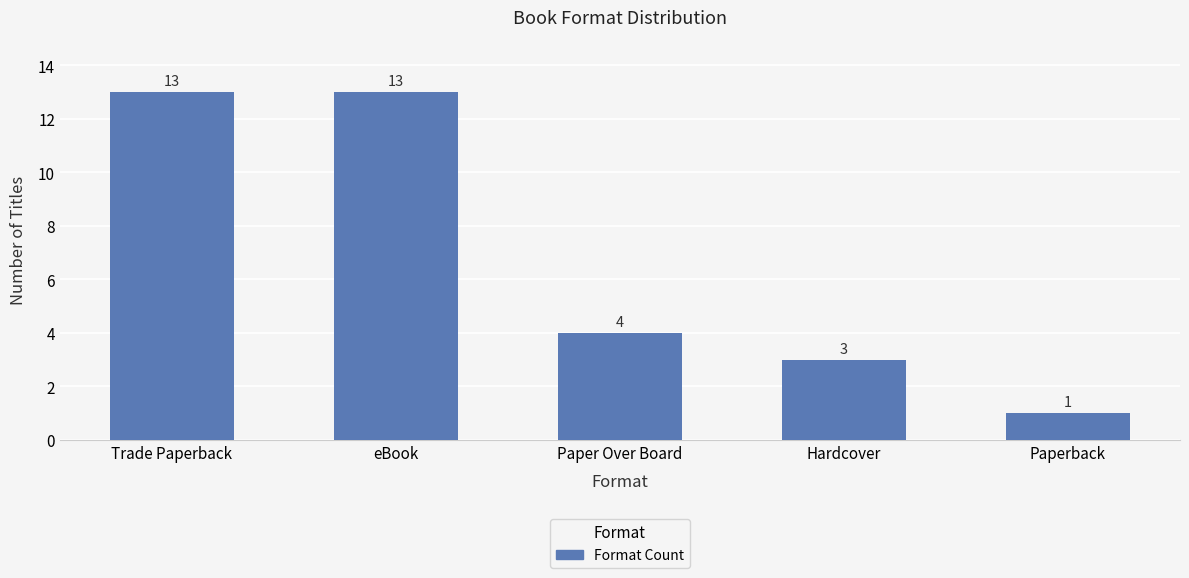

What is the change in value from Paper Over Board to Paperback?

-3